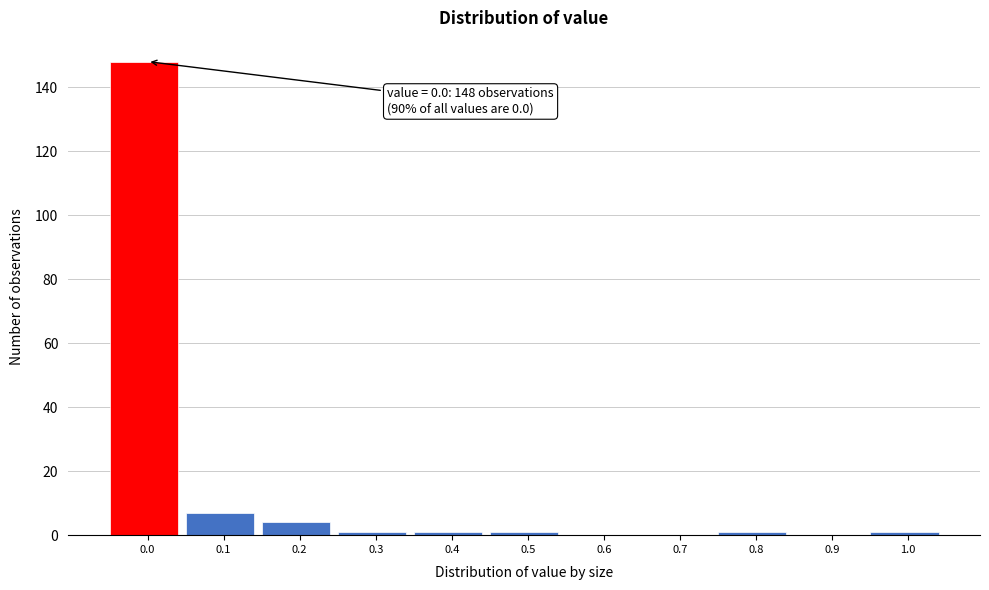

Reading right to left, list all the values displayed in this chart.

1.0=1	0.9=0	0.8=1	0.7=0	0.6=0	0.5=1	0.4=1	0.3=1	0.2=4	0.1=7	0.0=148